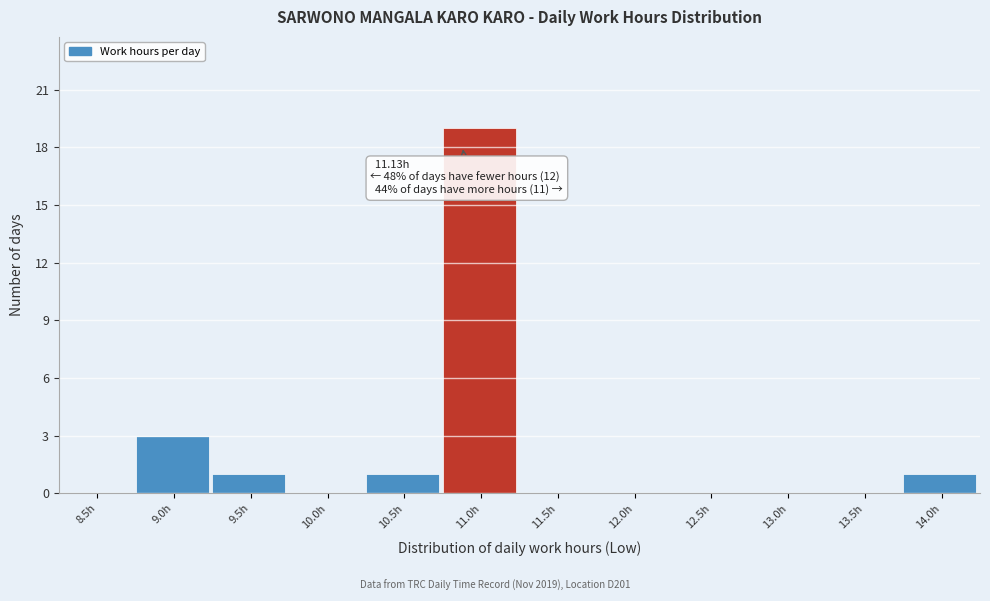

Reading left to right, list all the values displayed in this chart.

8.5h=0	9.0h=3	9.5h=1	10.0h=0	10.5h=1	11.0h=19	11.5h=0	12.0h=0	12.5h=0	13.0h=0	13.5h=0	14.0h=1